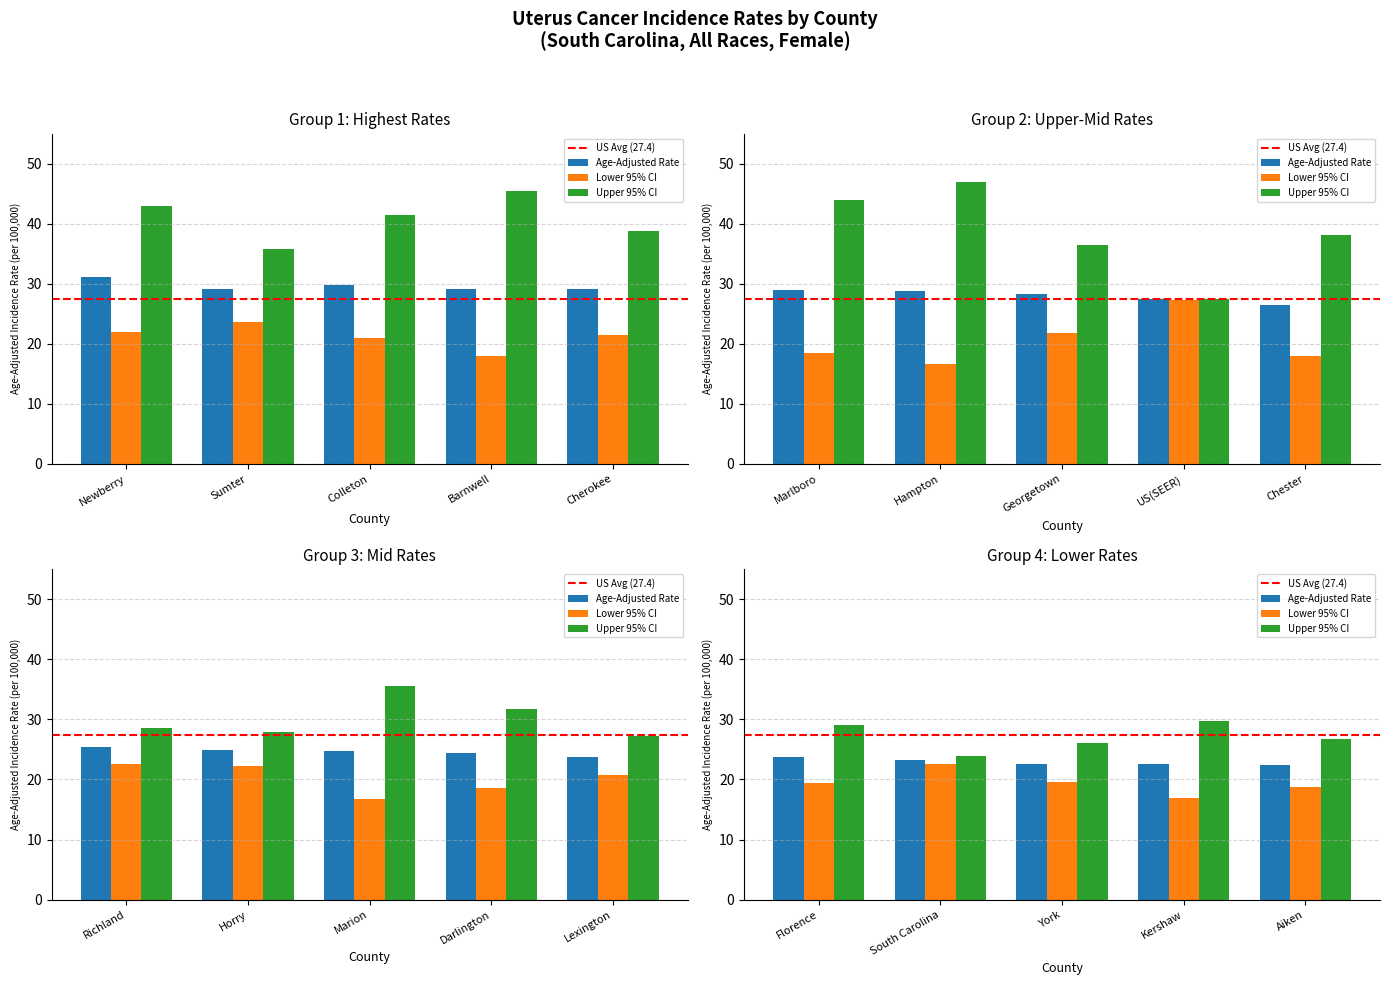

At which category does the chart reach its peak across all series?

Hampton